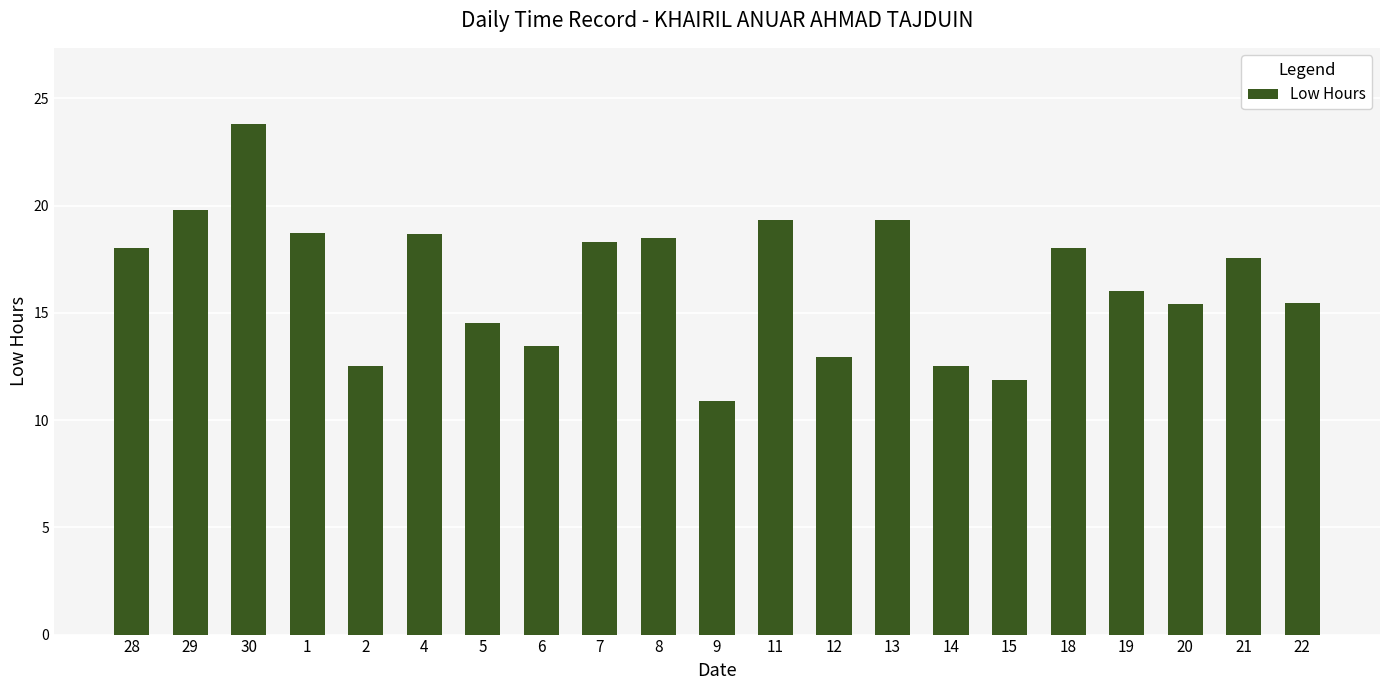

True or false: the data shows 32.9 at 4.

False